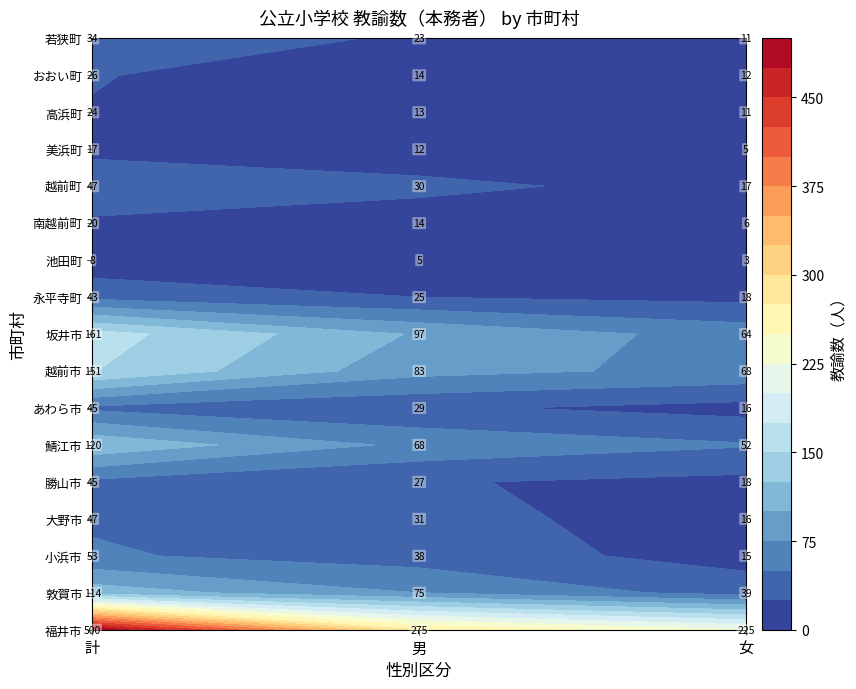

The value of 越前市 at 計 is 151. True or false?

True